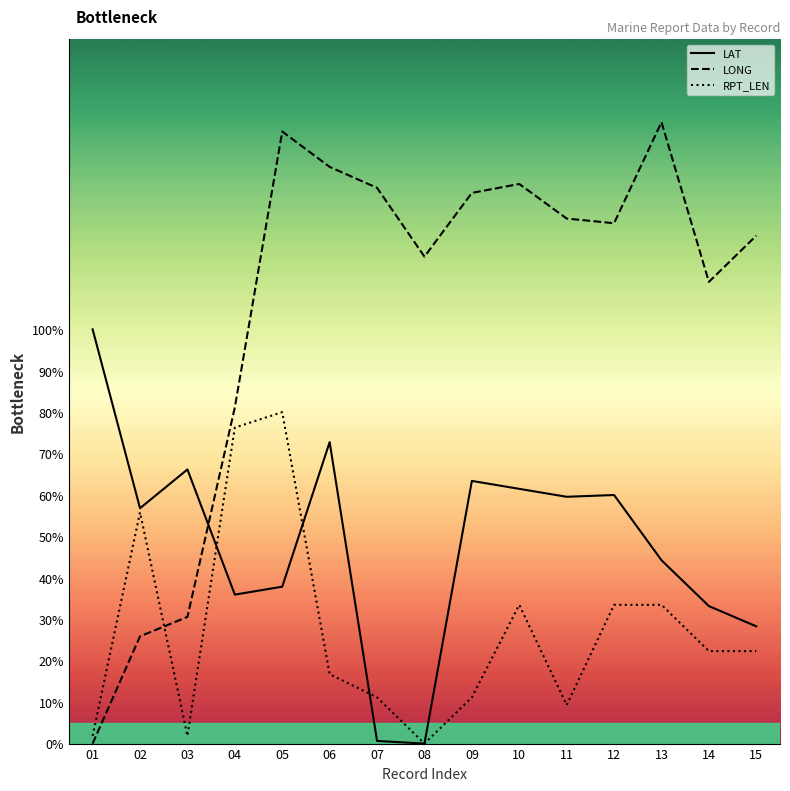

Count the number of categories in the chart.

15